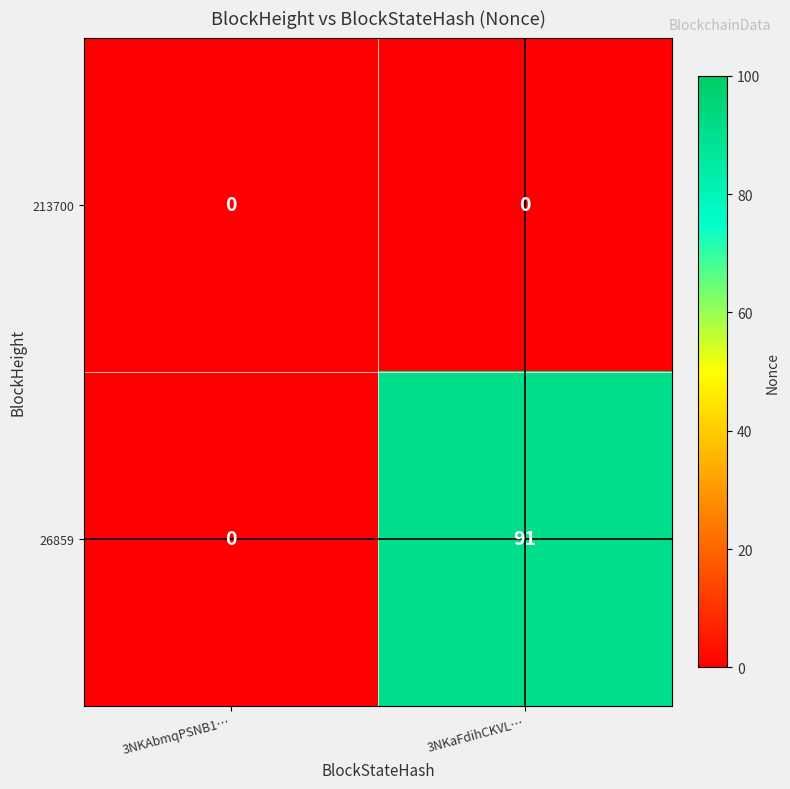

How many series are shown in this chart?

2